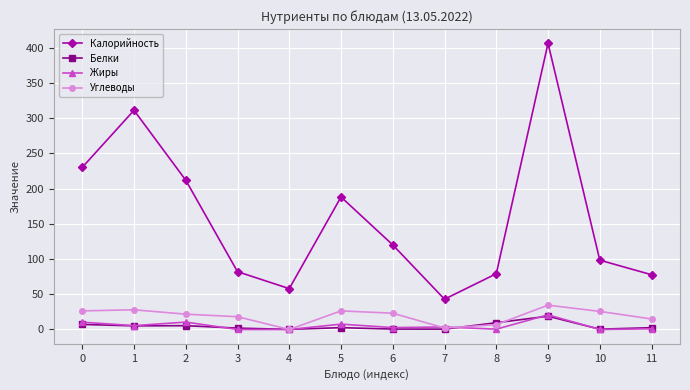

The Белки series shows 7.2 at 0. True or false?

True